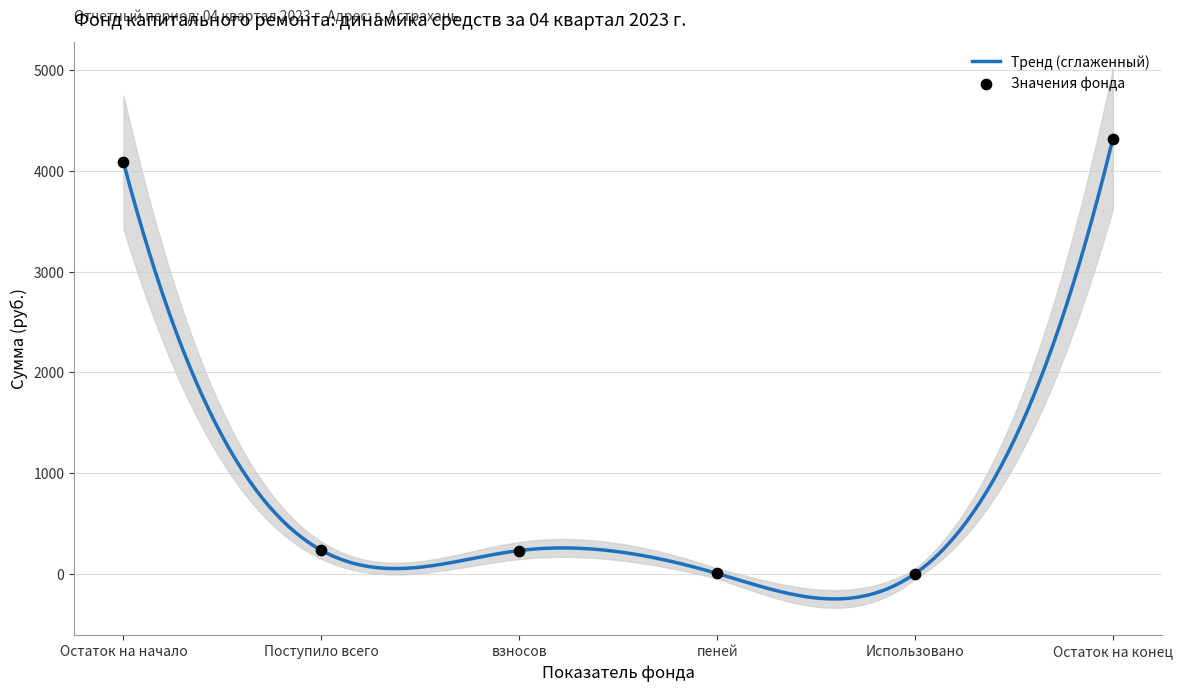

Which has a higher value, Остаток на конец or Поступило всего?

Остаток на конец